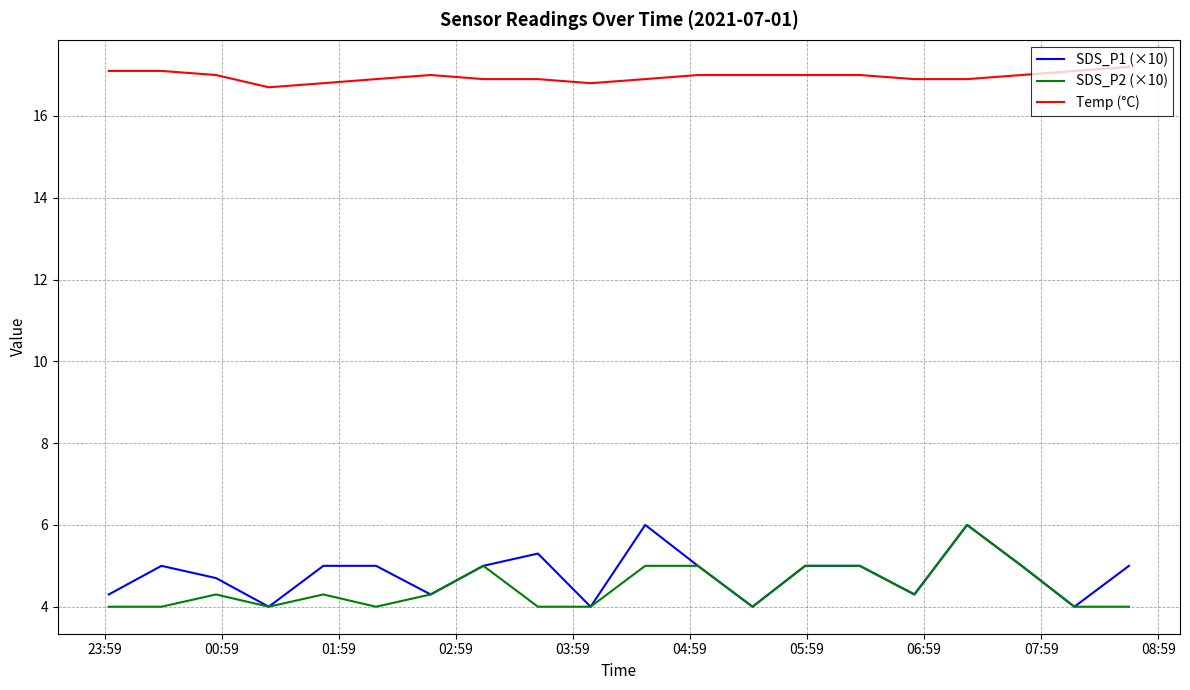

Reading right to left, list all the values displayed in this chart.

SDS_P1 (×10): 5.0	4.0	5.0	6.0	4.3	5.0	5.0	4.0	5.0	6.0	4.0	5.3	5.0	4.3	5.0	5.0	4.0	4.7	5.0	4.3
SDS_P2 (×10): 4.0	4.0	5.0	6.0	4.3	5.0	5.0	4.0	5.0	5.0	4.0	4.0	5.0	4.3	4.0	4.3	4.0	4.3	4.0	4.0
Temp (°C): 17.2	17.1	17.0	16.9	16.9	17.0	17.0	17.0	17.0	16.9	16.8	16.9	16.9	17.0	16.9	16.8	16.7	17.0	17.1	17.1